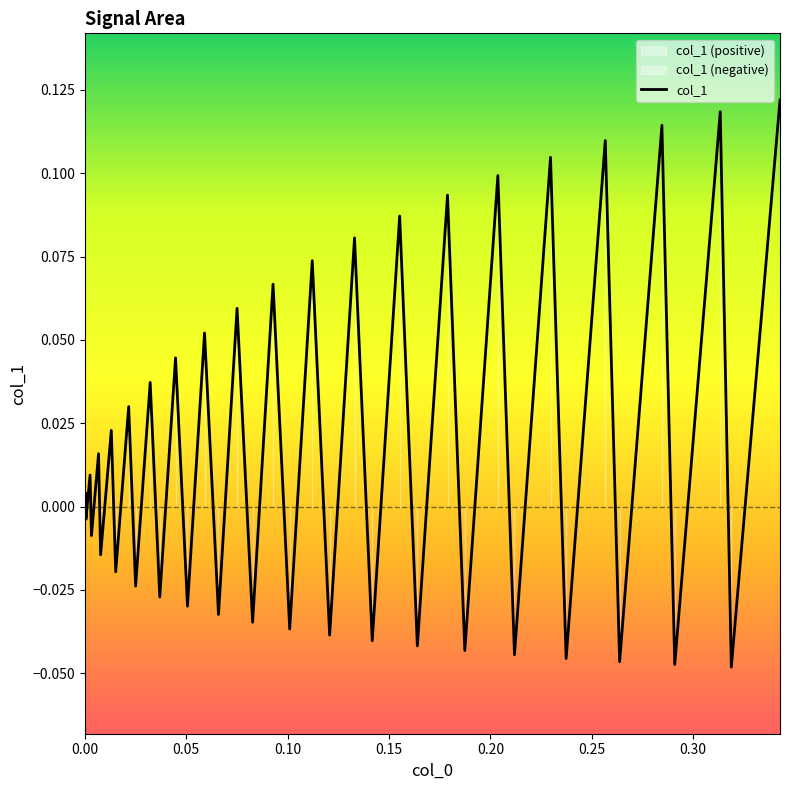

How many lines are shown in the chart?

1